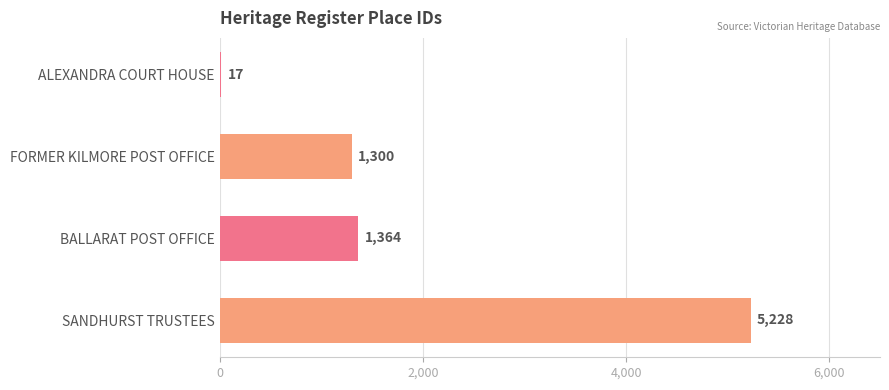

At which label is the value closest to 2622?

BALLARAT POST OFFICE